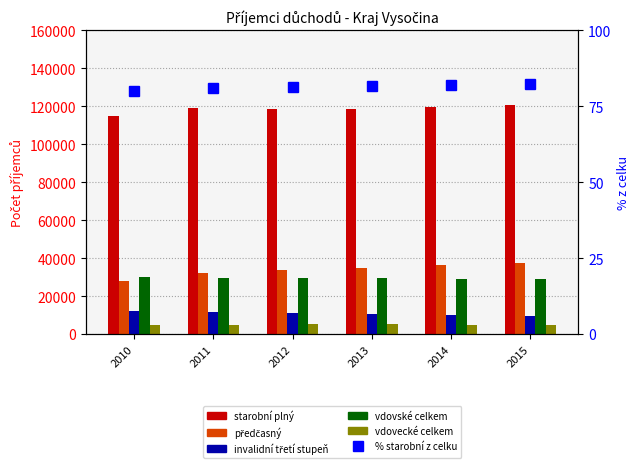

The předčasný series shows 34683.0 at 2013. True or false?

True